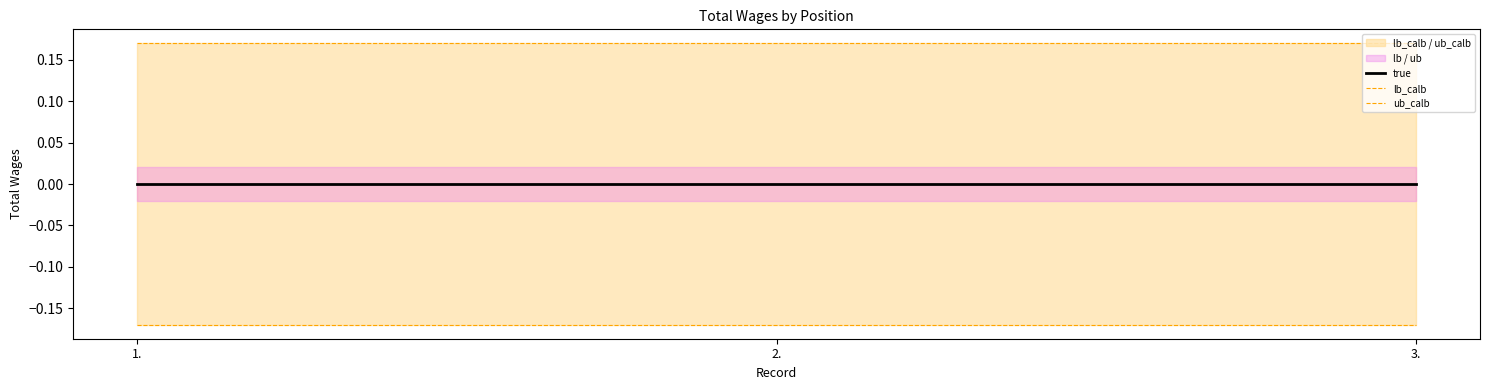

Which series has the largest total across all categories?

ub_calb